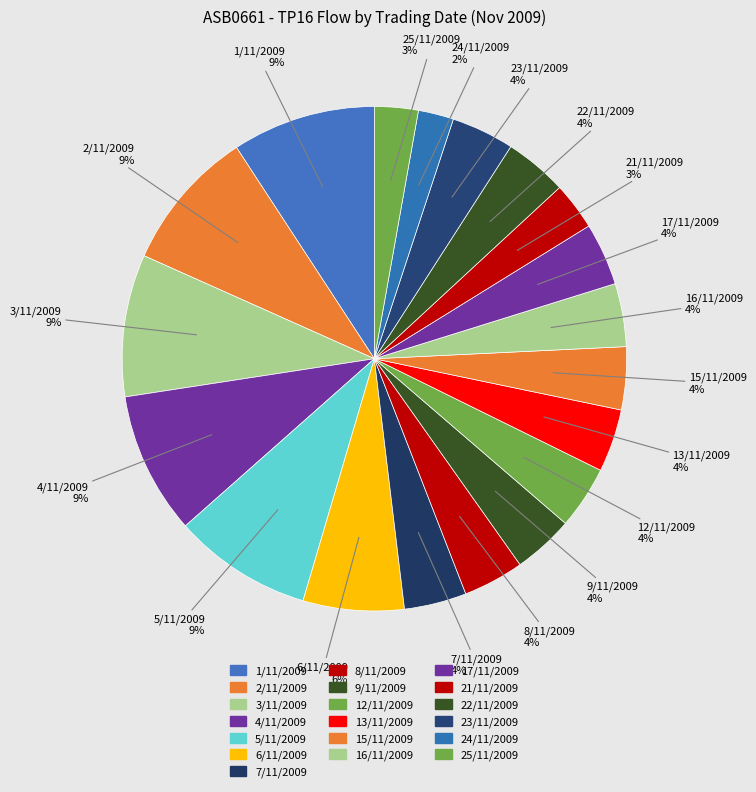

How many segments does this pie chart have?

19